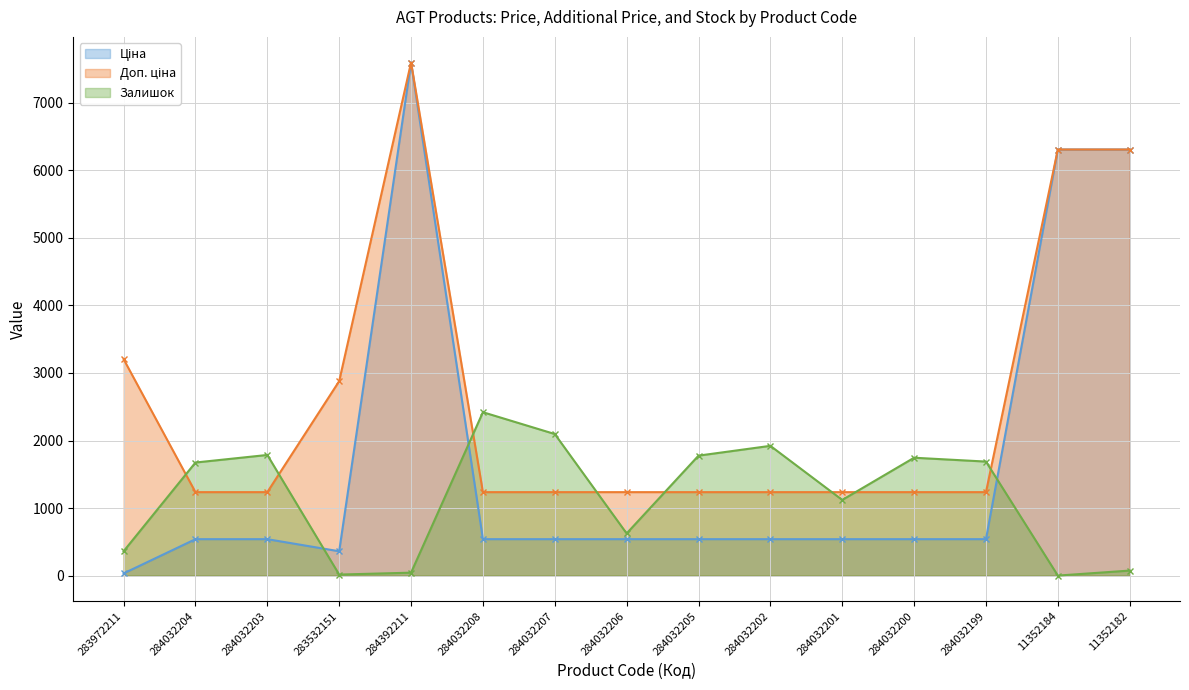

What is the label of the 14th point from the right?

284032204